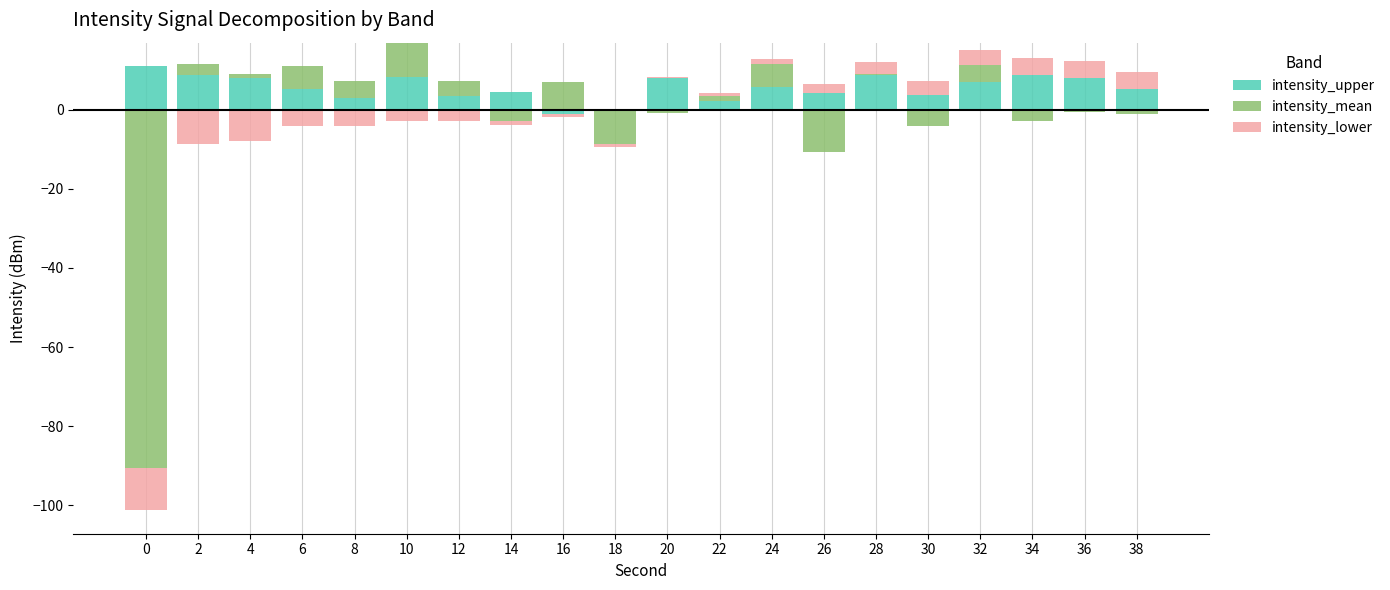

What is the average value of the intensity_lower series?

1.4